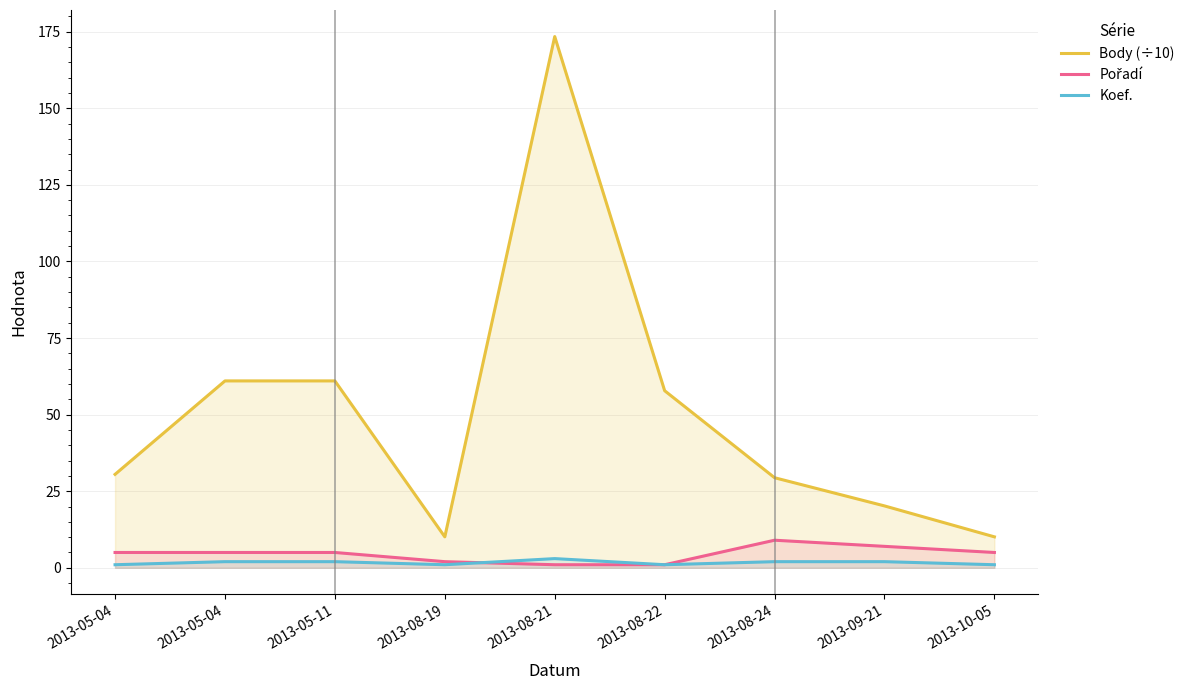

What is the total value across all series at 2013-05-04?

36.5